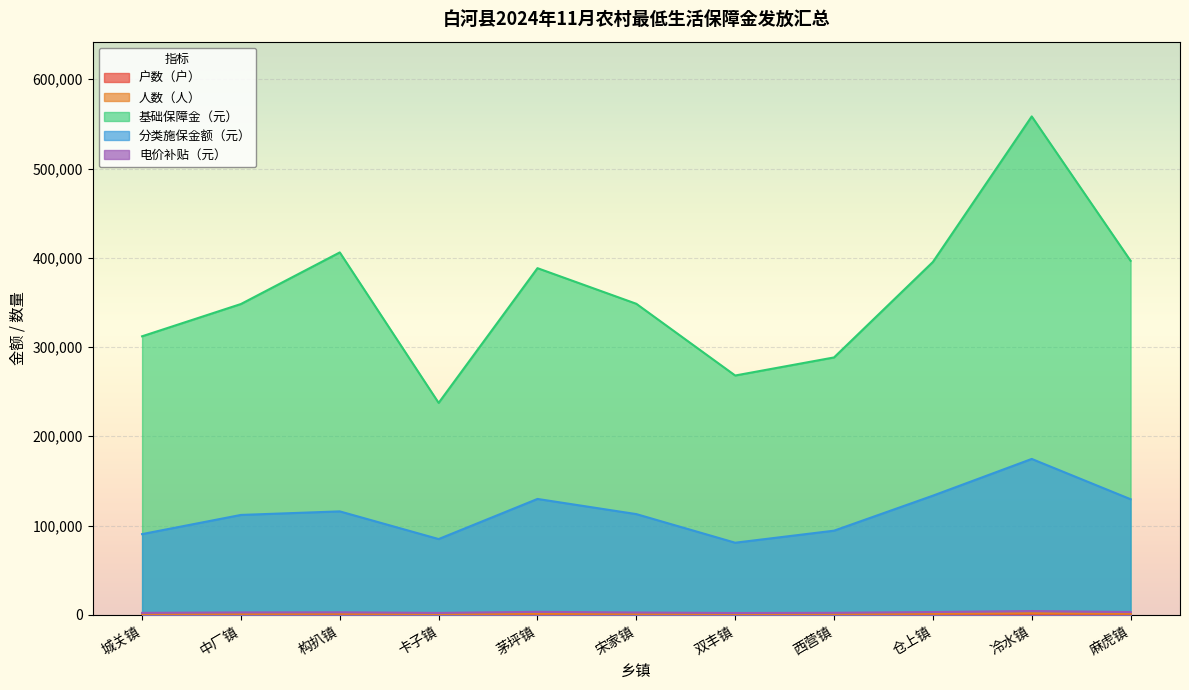

True or false: 基础保障金（元） has more than 2 points higher than both neighbors.

True